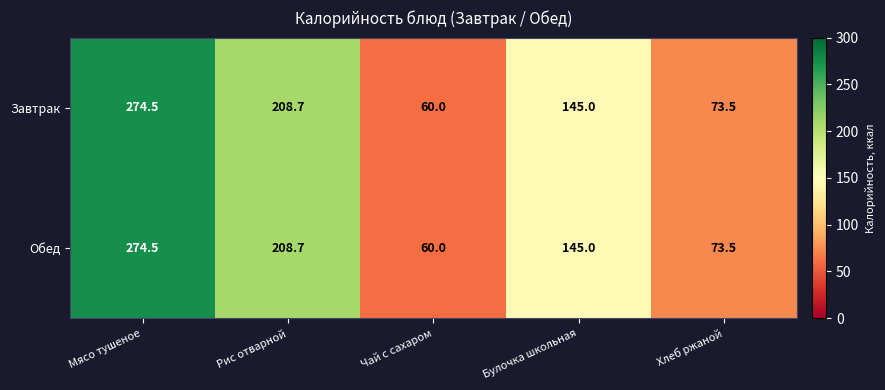

True or false: Завтрак has a value of 117.1 at Хлеб ржаной.

False